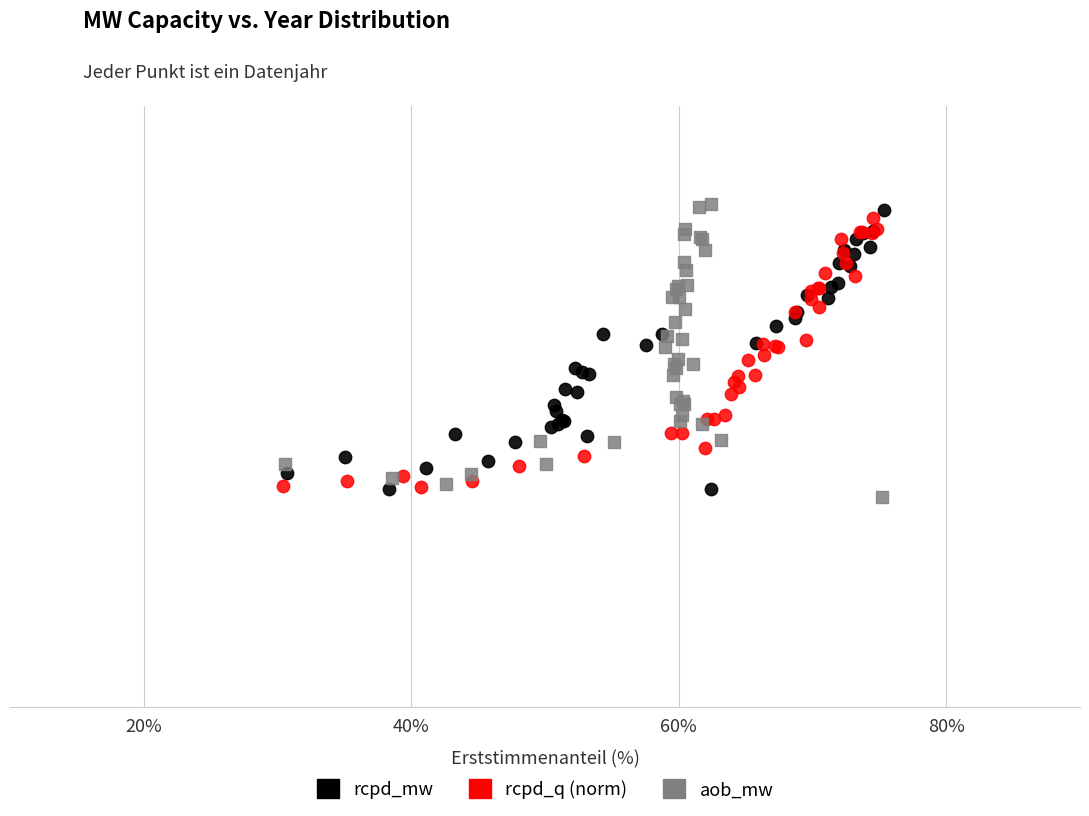

What are all the series names shown in the legend?

rcpd_mw, rcpd_q (norm), aob_mw